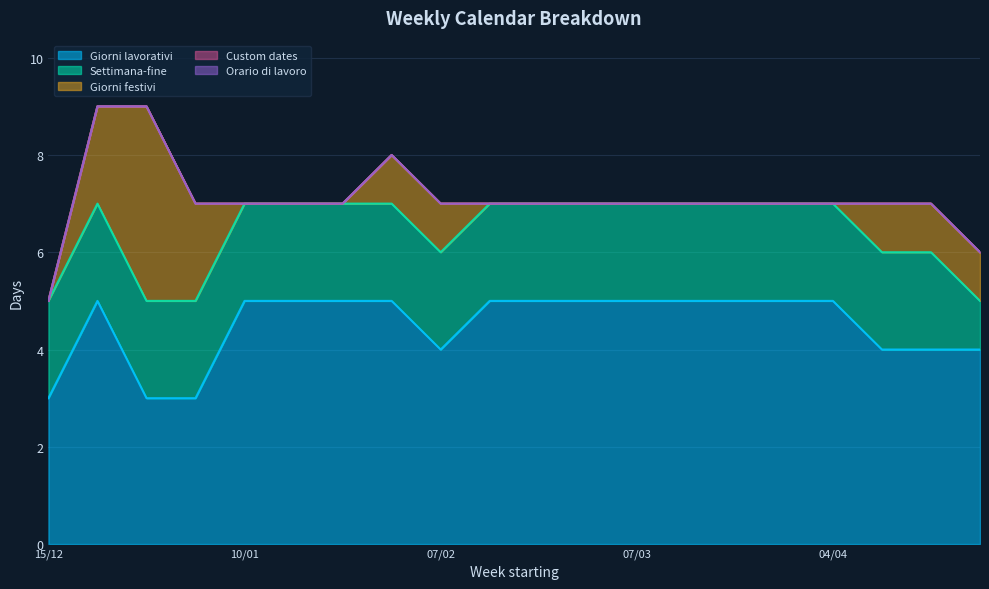

True or false: Settimana-fine has a value of 3 at 04/04.

False